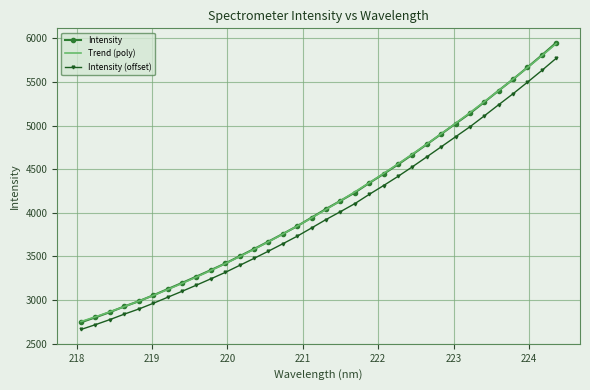

How many values are below 3922?

17